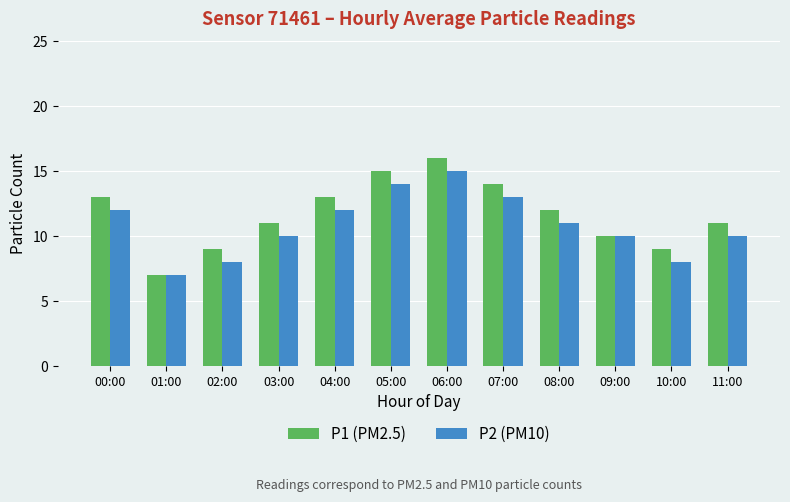

At which label does P2 (PM10) reach its peak?

06:00